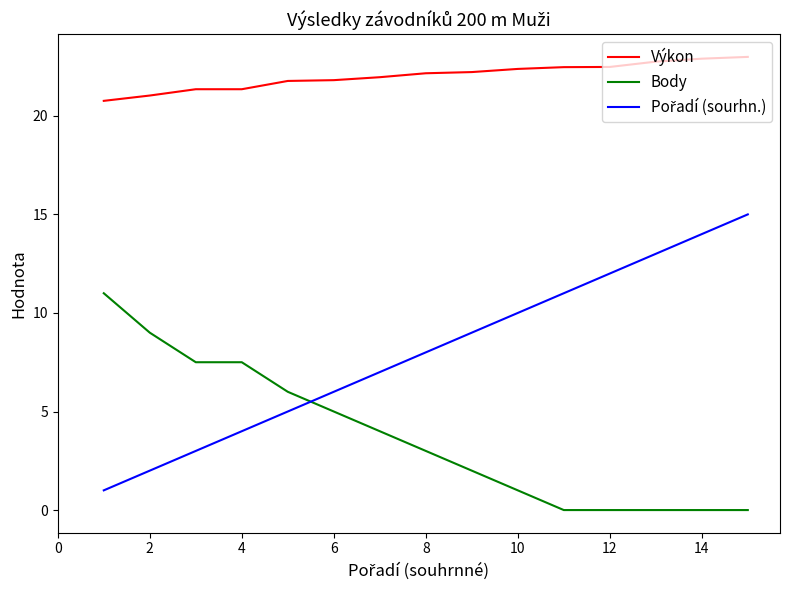

Which series has the largest total across all categories?

Výkon